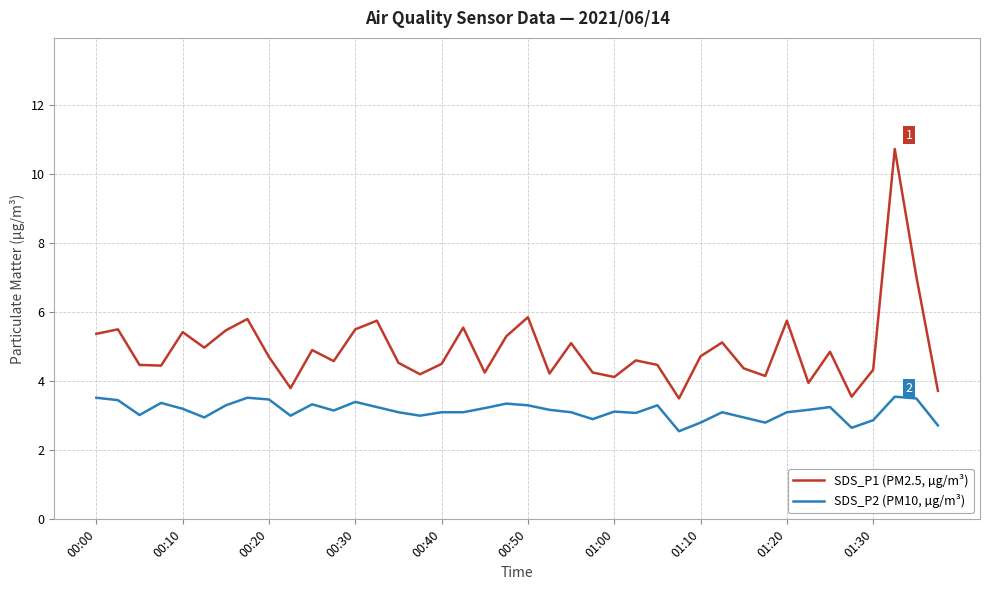

What is the difference between the maximum and minimum values in the SDS_P1 (PM2.5, µg/m³) series?

7.2